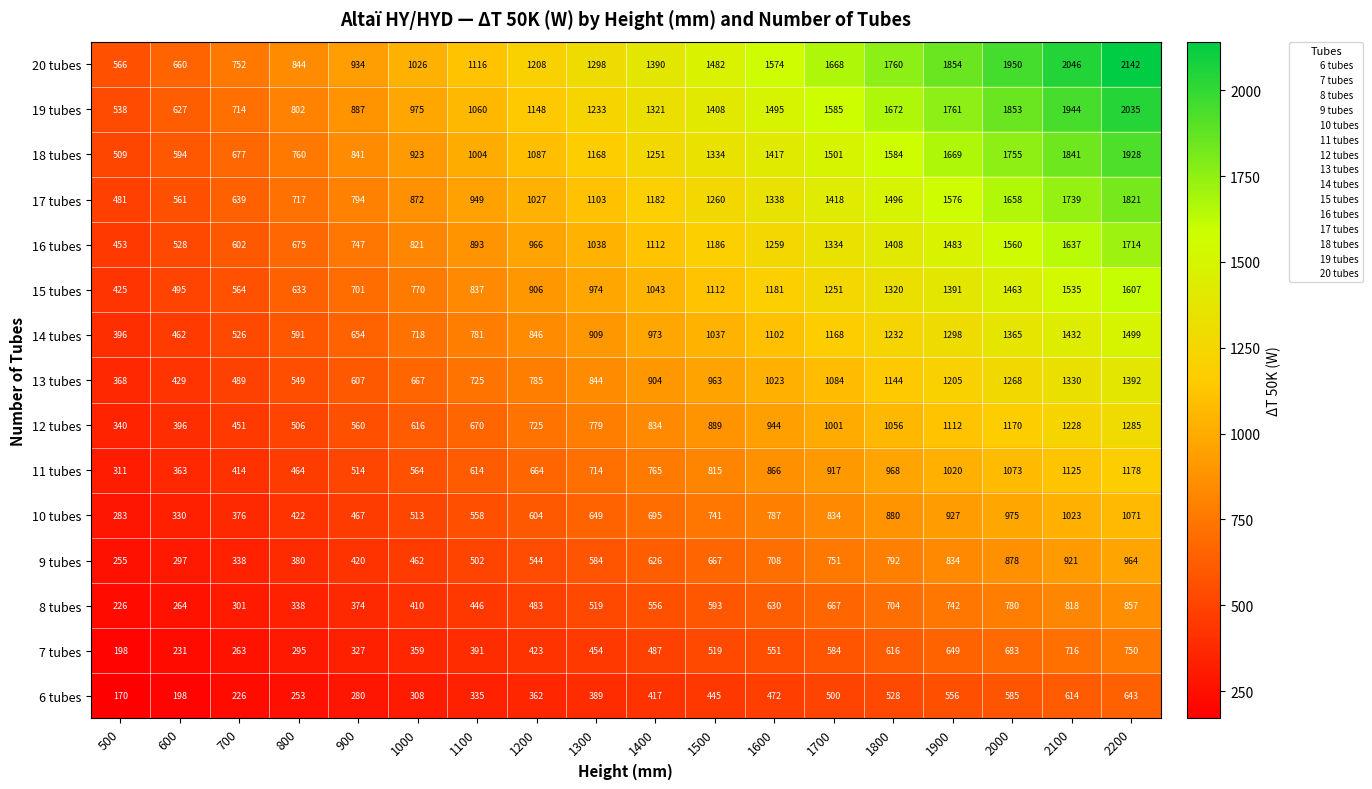

Which series changed the most between 800 and 1200?

20 tubes